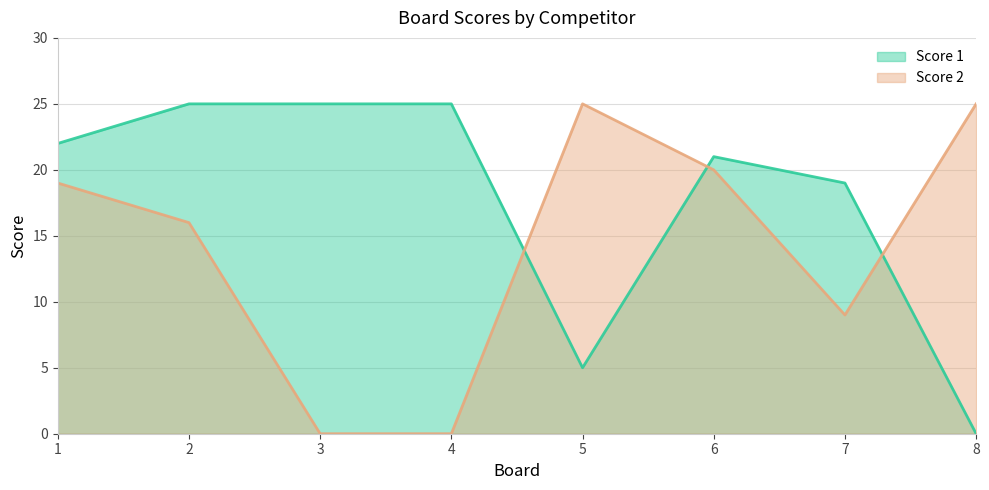

Where is the first local minimum for Score 2?

7